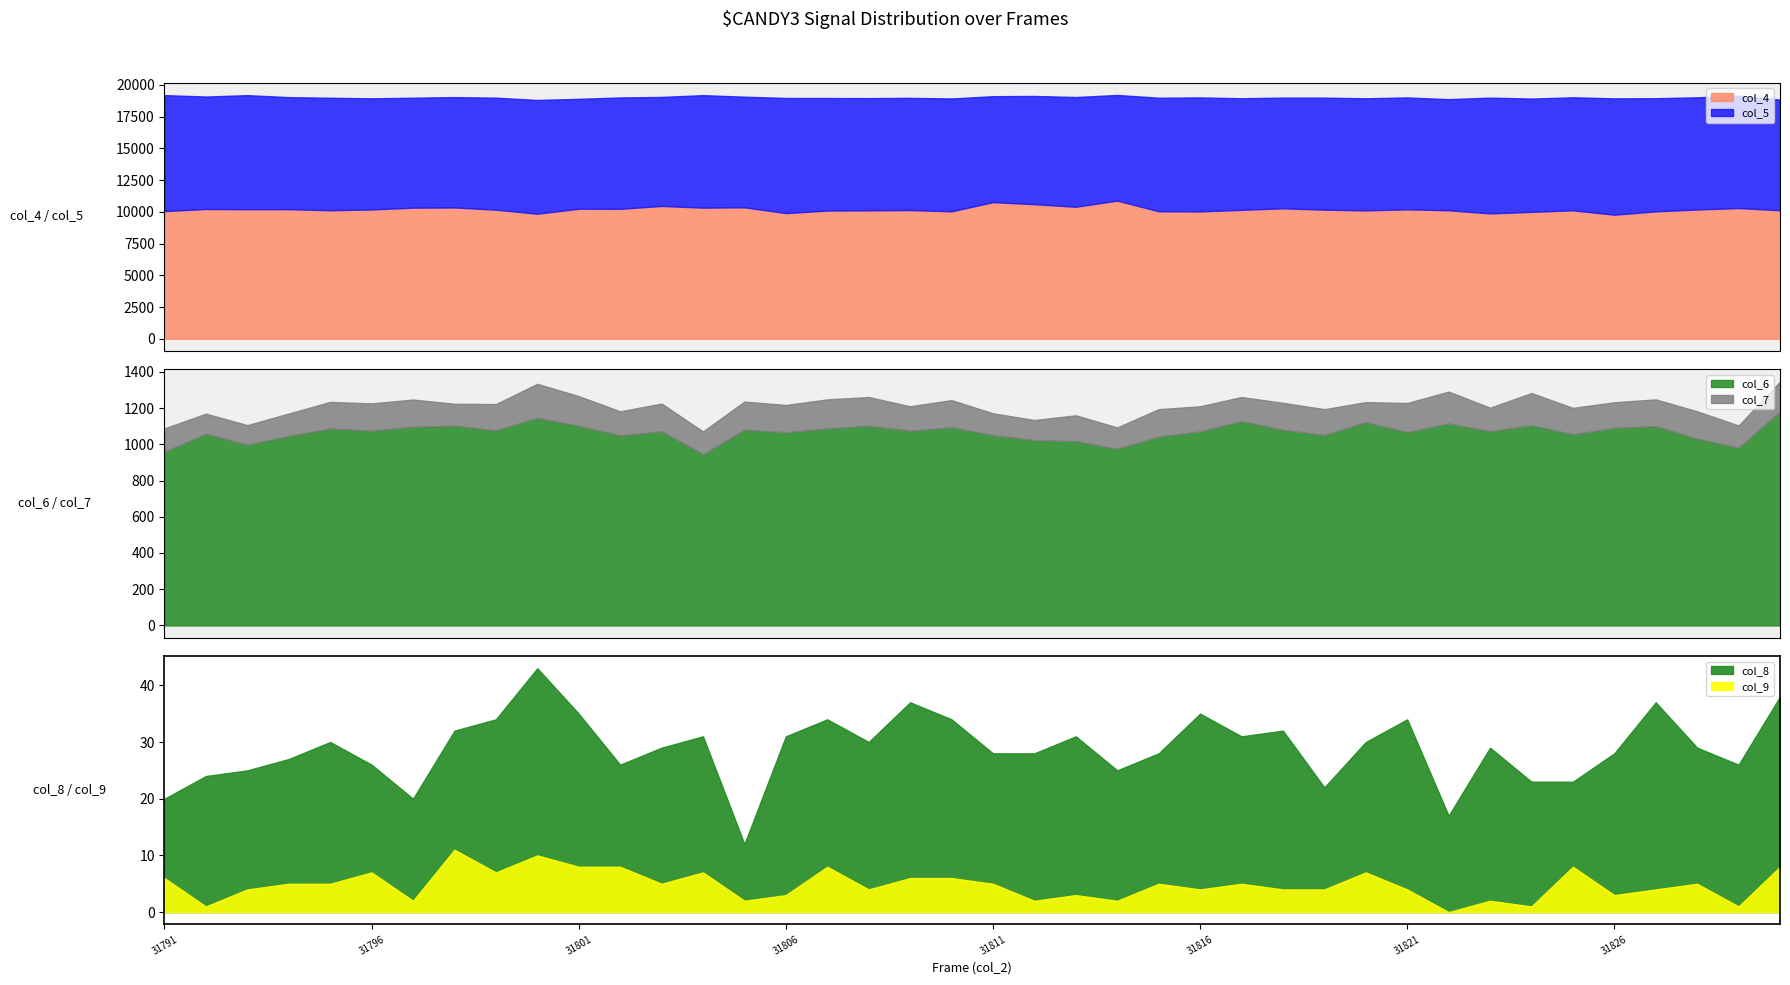

The col_4 series shows 10599 at 31812. True or false?

True